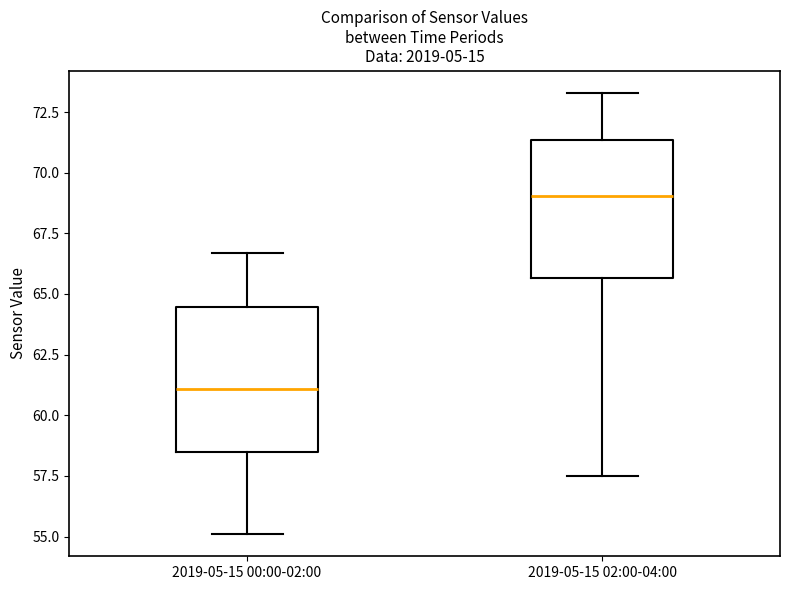

Reading left to right, read every box against the y-axis: the position of its median line, the range the box covers, and the ends of its whiskers. The values are not printed on the chart, so give them approximately, as read against the axis.

2019-05-15 00:00-02:00: median 61.0, box 58.5 to 64.5, whiskers 55.0 to 66.5
2019-05-15 02:00-04:00: median 69.0, box 65.5 to 71.5, whiskers 57.5 to 73.5